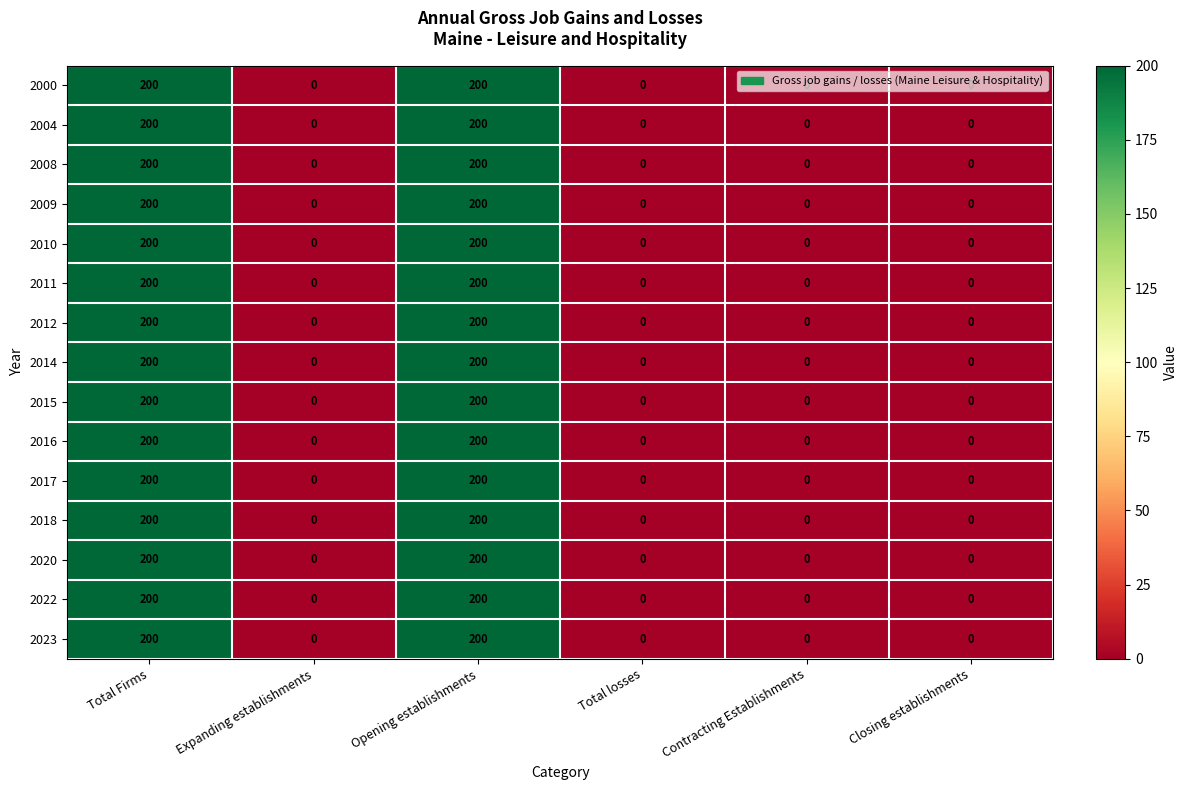

Count the 2018 values in the range 0 to 200.

6